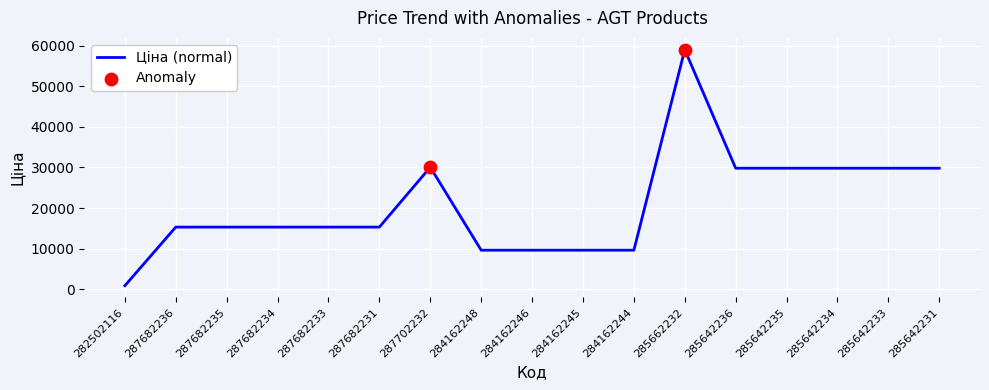

Approximately how many times larger is the value at 284162244 compared to 287682233?

0.6